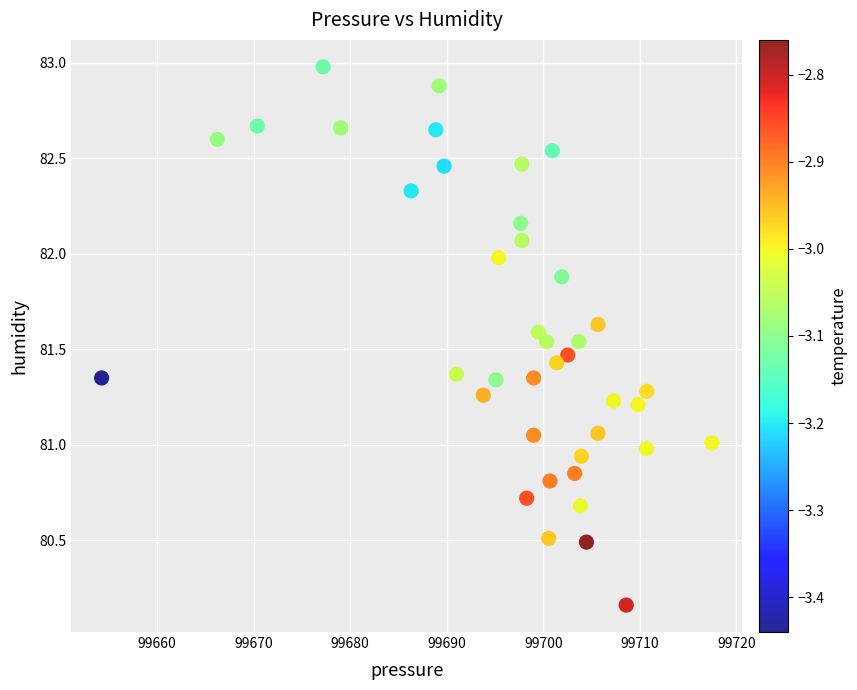

What is the range of X values (max minus min)?

63.2